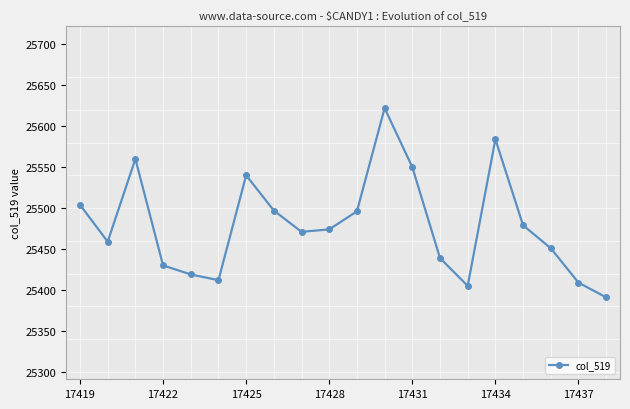

How many points are lower than both their immediate neighbors (excluding endpoints)?

4